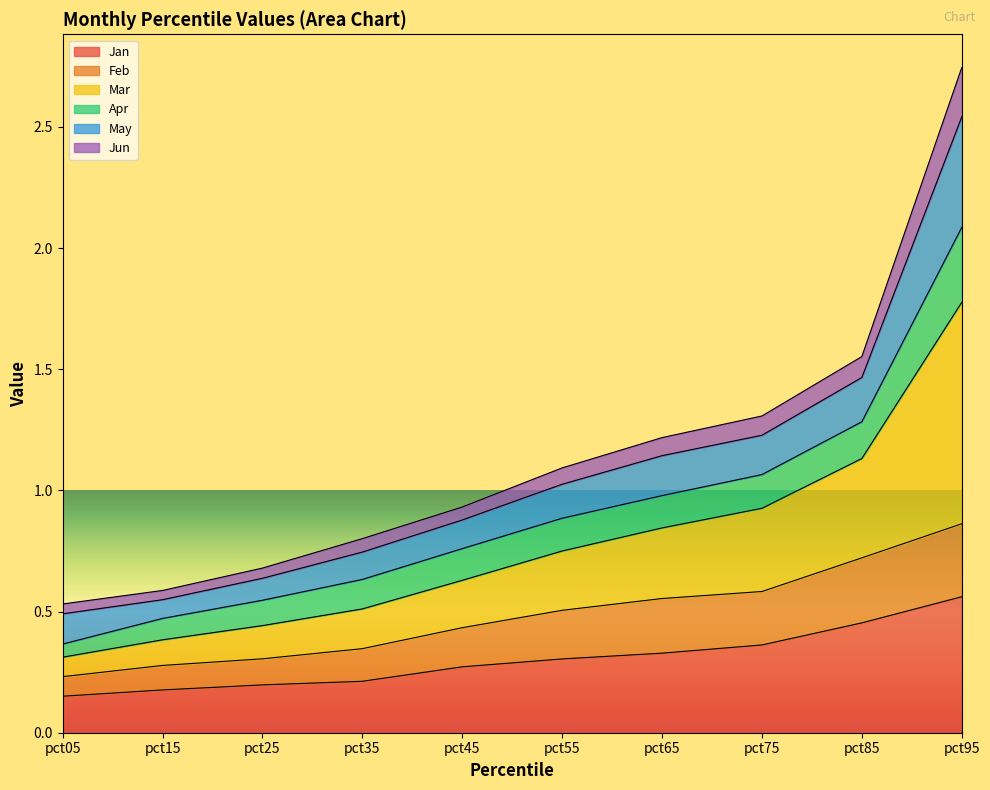

The Jan series shows 0.3 at pct85. True or false?

False